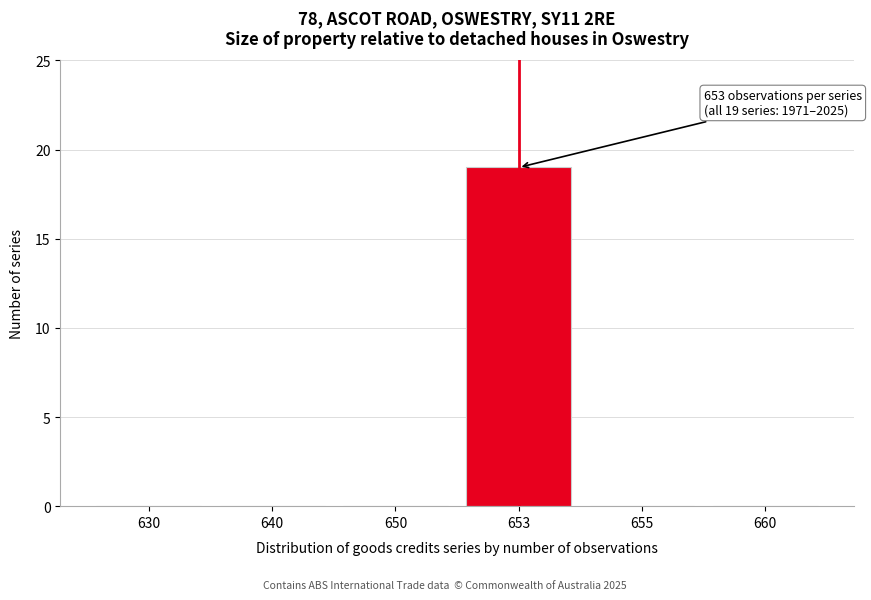

Reading left to right, transcribe all the data shown in this chart.

630=0	640=0	650=0	653=19	655=0	660=0